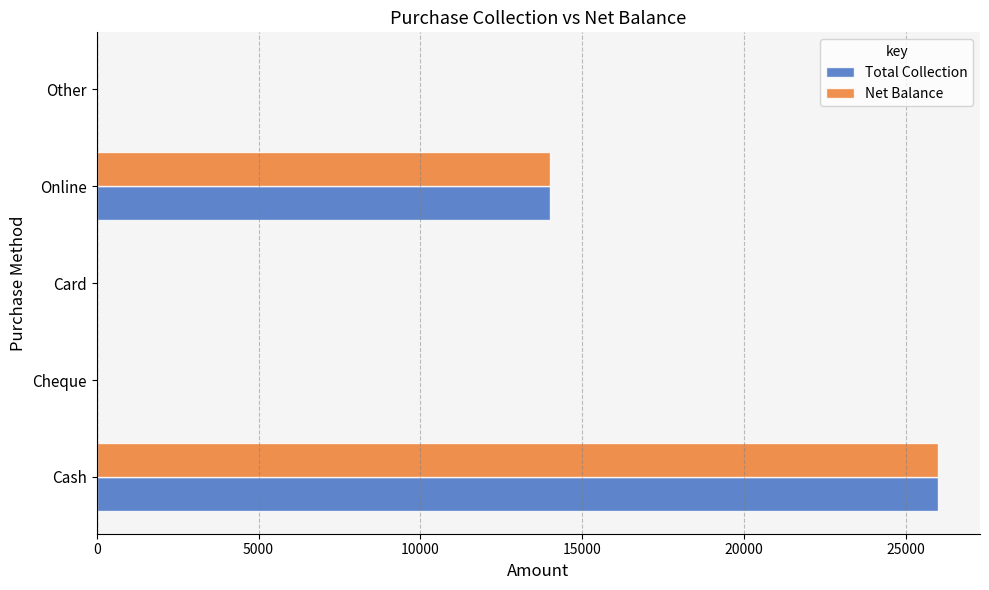

The value of Net Balance at Online is 21174. True or false?

False